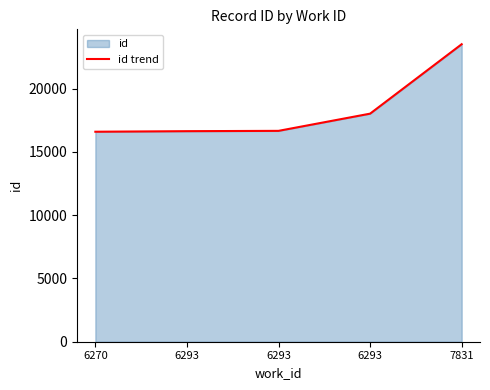

Approximately how many times larger is the value at 6270 compared to 6293?

0.9